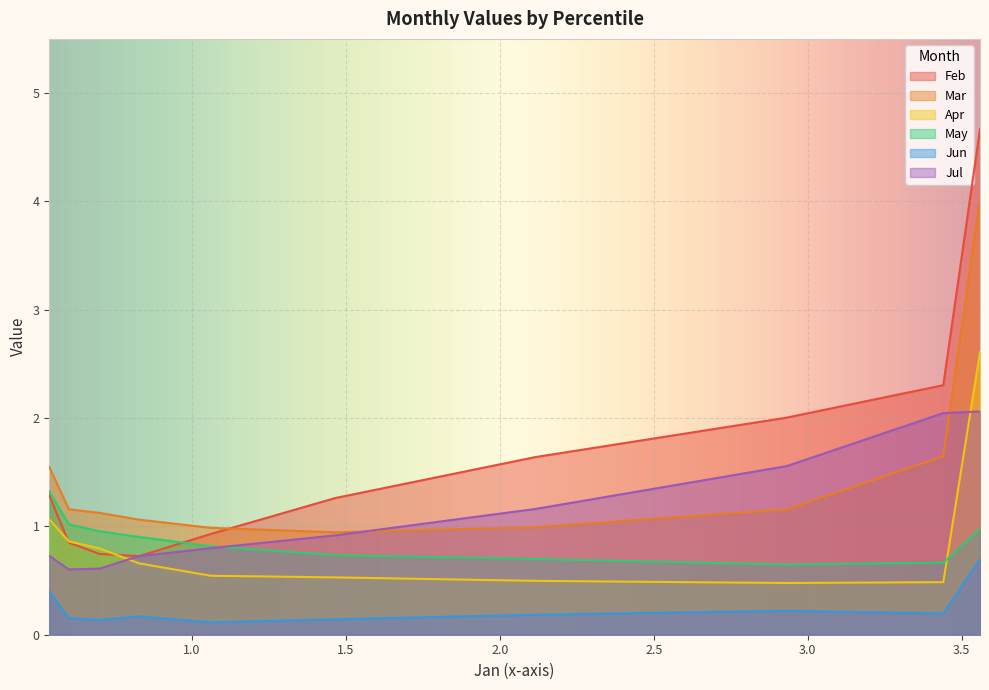

In Mar, how many points are lower than both neighbors (excluding endpoints)?

1